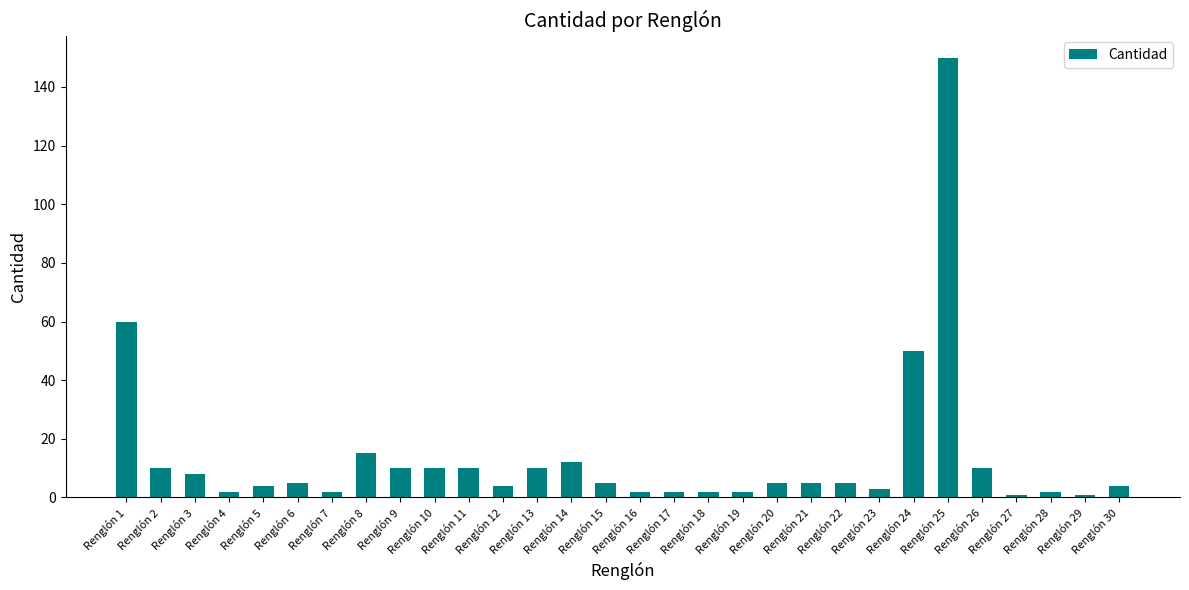

What is the greatest value displayed?

150